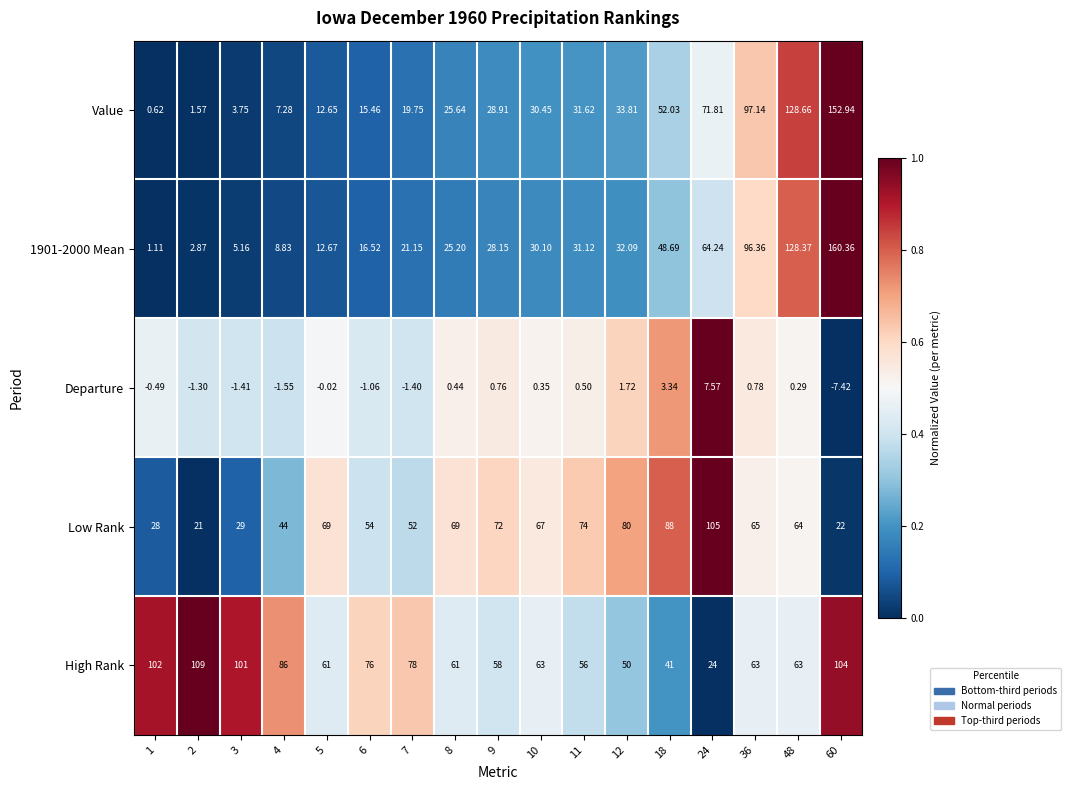

What is the greatest value displayed?

160.4